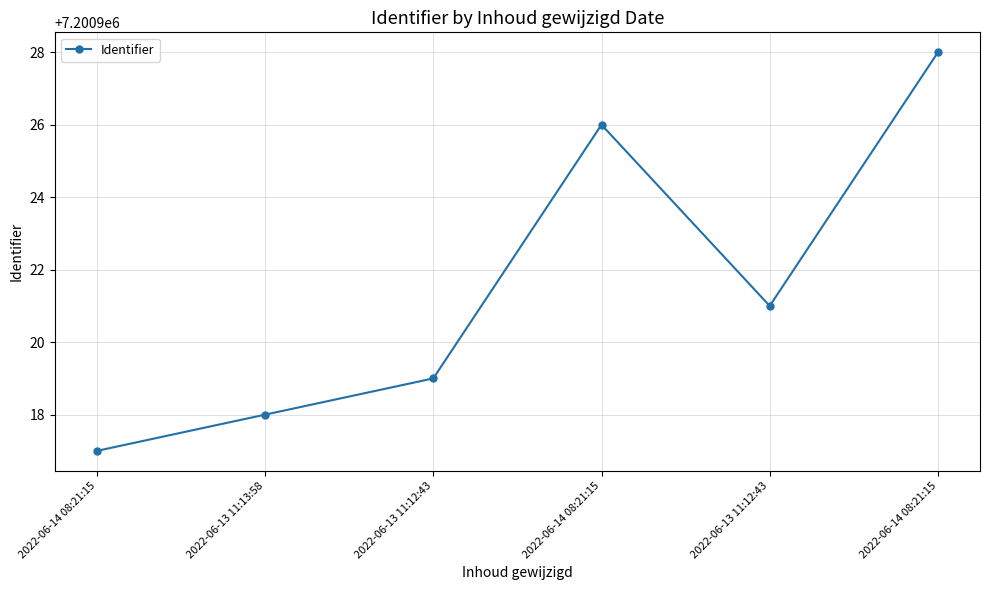

How many categories are shown in the chart?

6